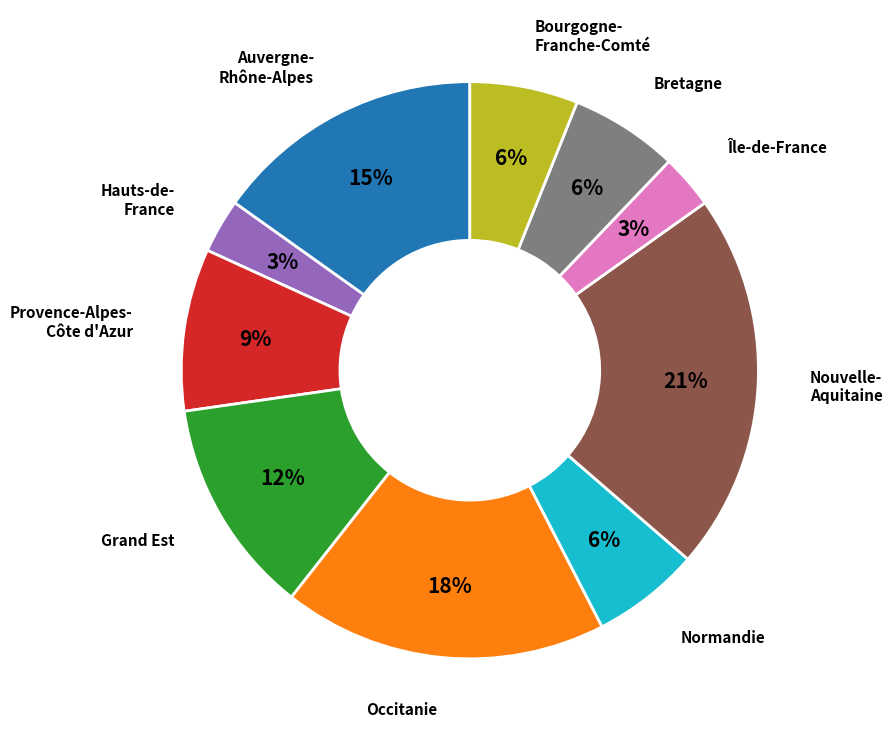

To the nearest percent, what is the difference between the largest and smallest slice percentages?

18%